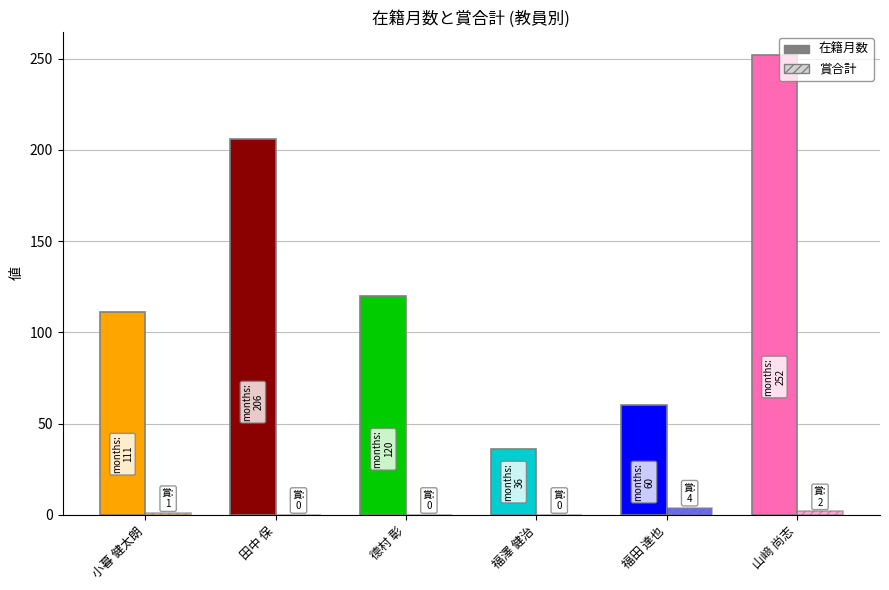

What is the label of the 5th bar from the right?

田中 保